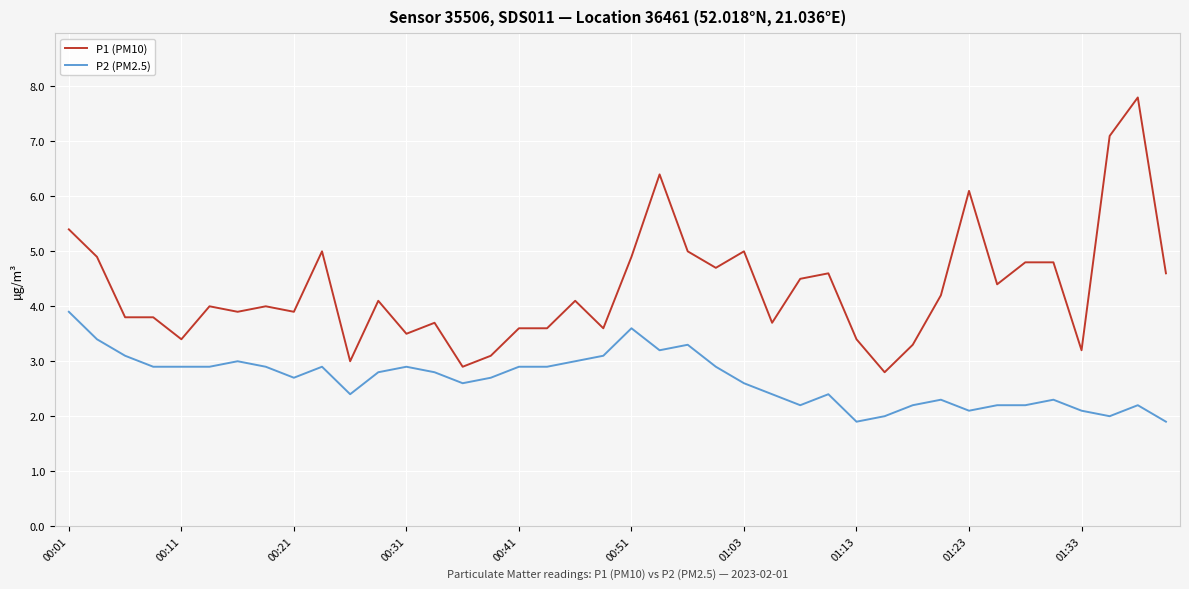

What is the difference between the maximum and minimum values in the P1 (PM10) series?

5.0